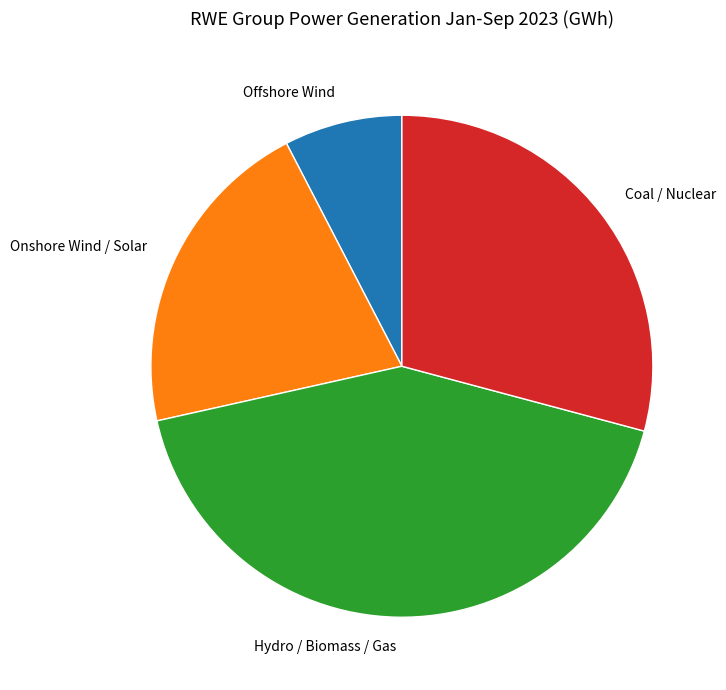

True or false: Hydro / Biomass / Gas accounts for 42% of the total.

True